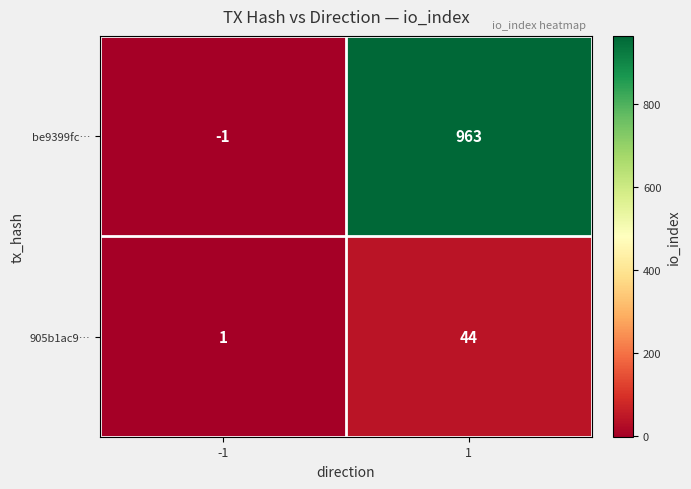

Reading left to right, extract all data points from this chart.

be9399fc…: -1	963
905b1ac9…: 1	44